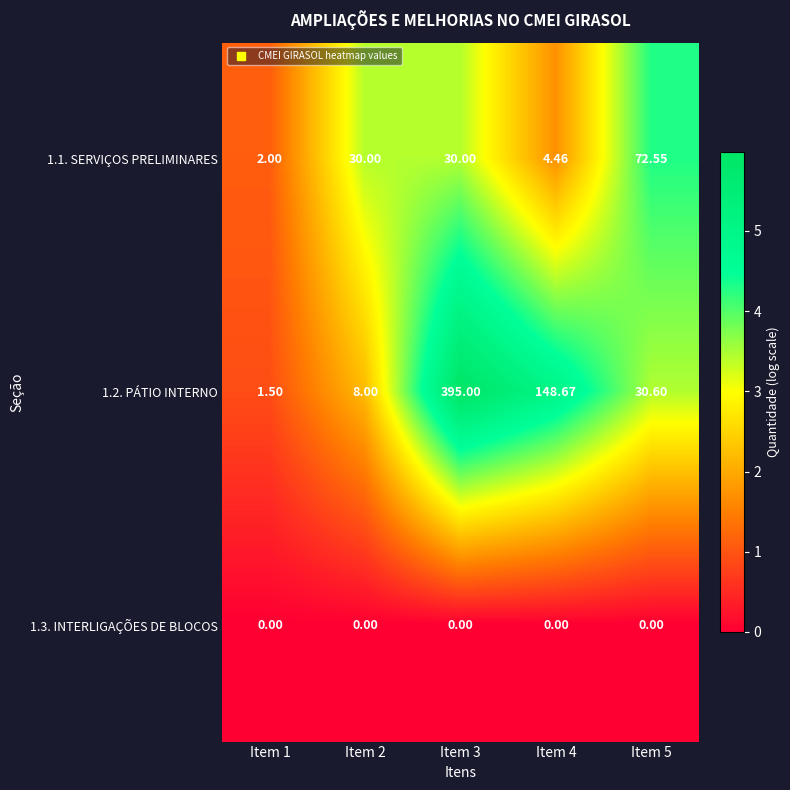

Is the value of 1.2. PÁTIO INTERNO at Item 2 greater than the value of 1.3. INTERLIGAÇÕES DE BLOCOS at Item 2?

Yes